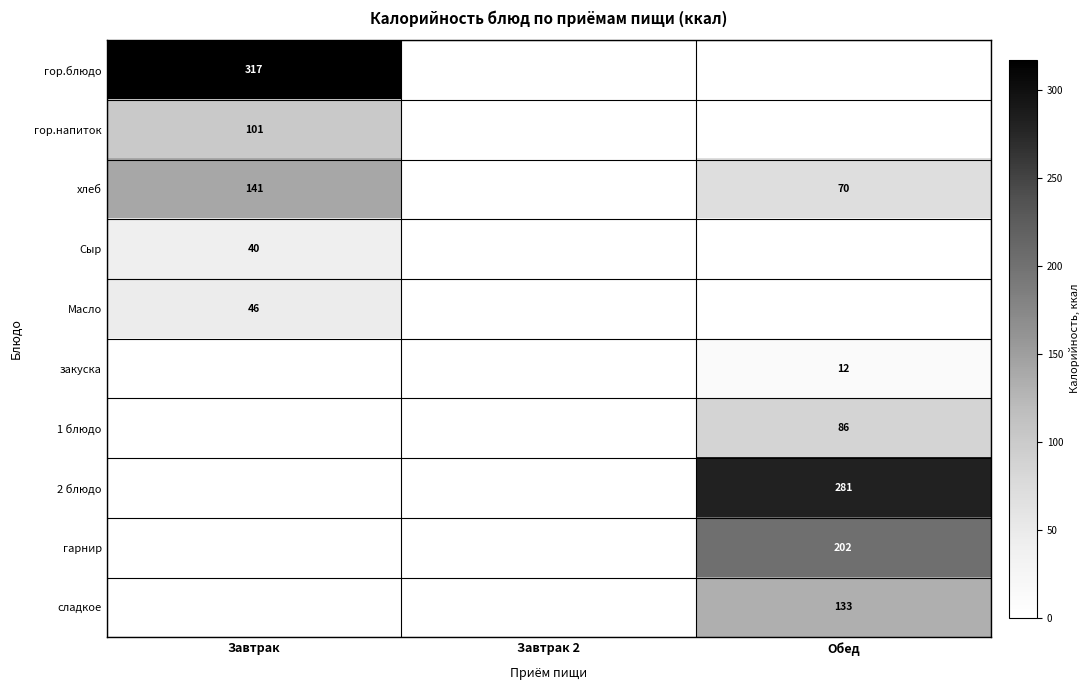

The value of гор.напиток at Завтрак is 178. True or false?

False